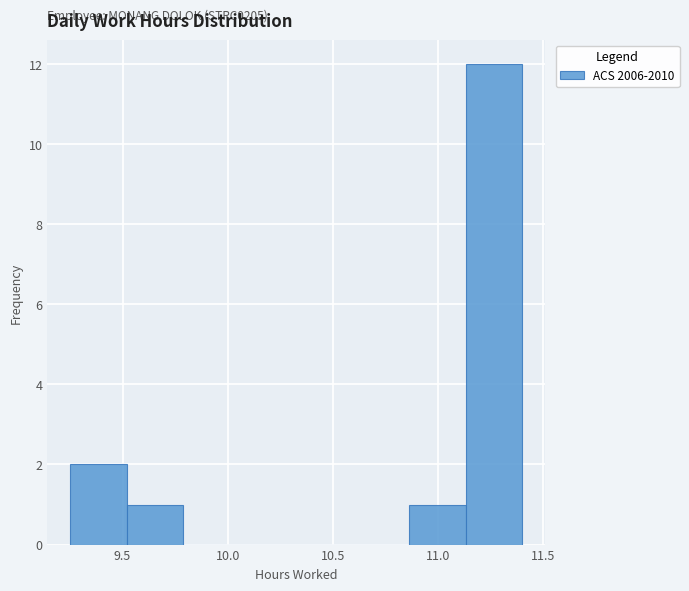

Over which range of the x-axis is the bar tallest?

11.15 to 11.40